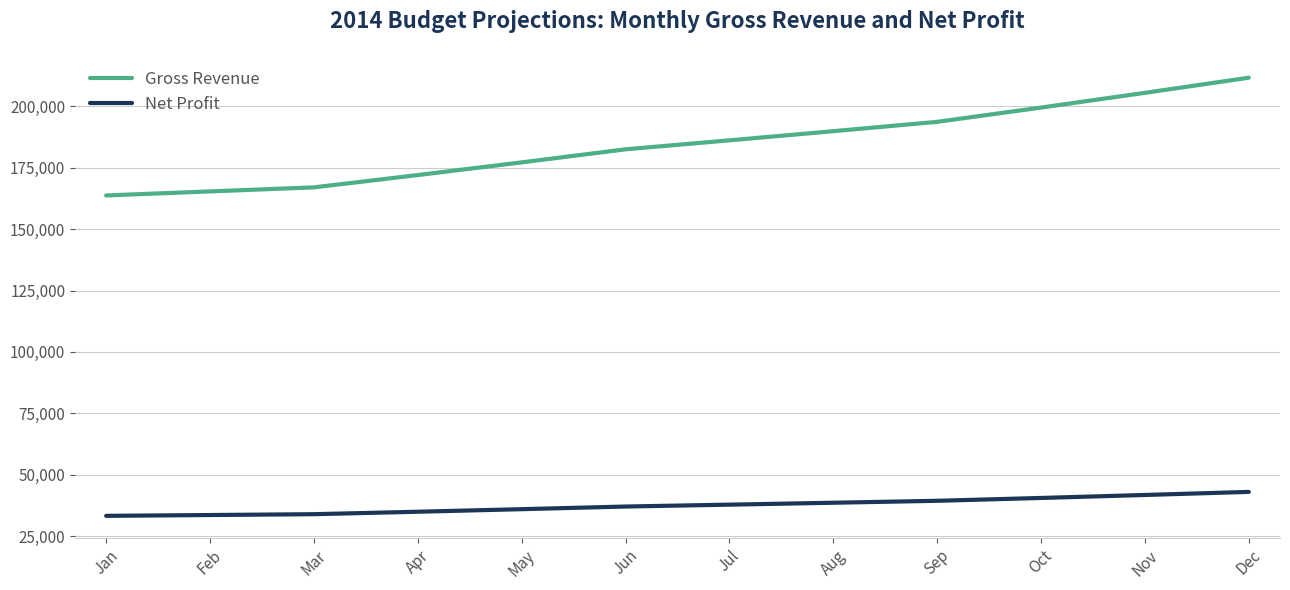

What is the approximate value of Net Profit at Oct?

40580